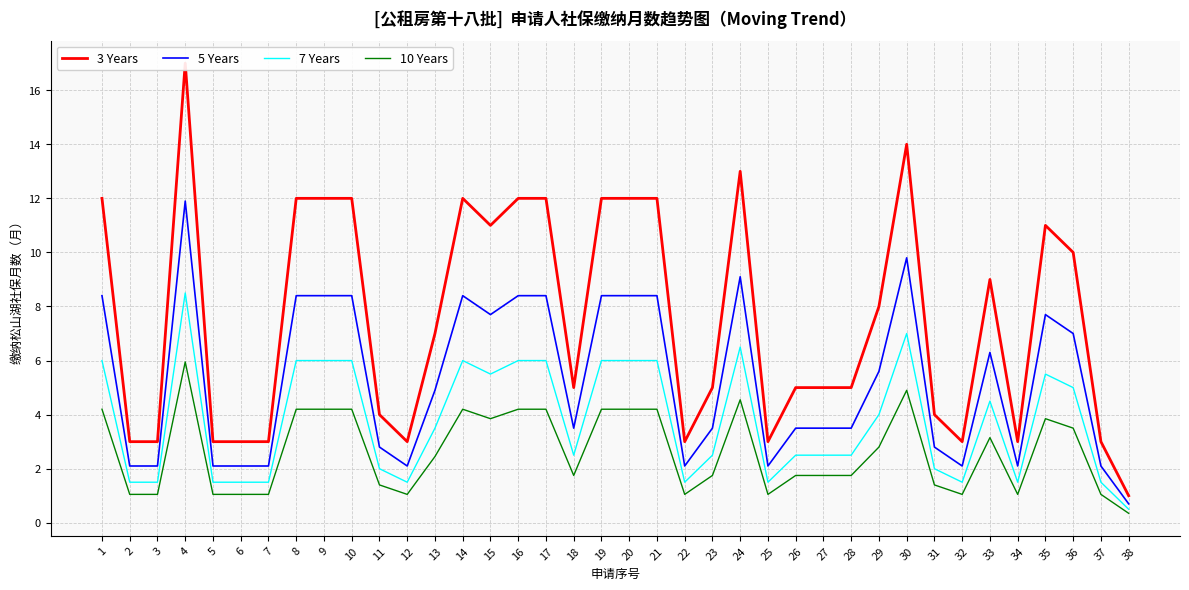

True or false: 10 Years and 7 Years intersect in this chart.

False